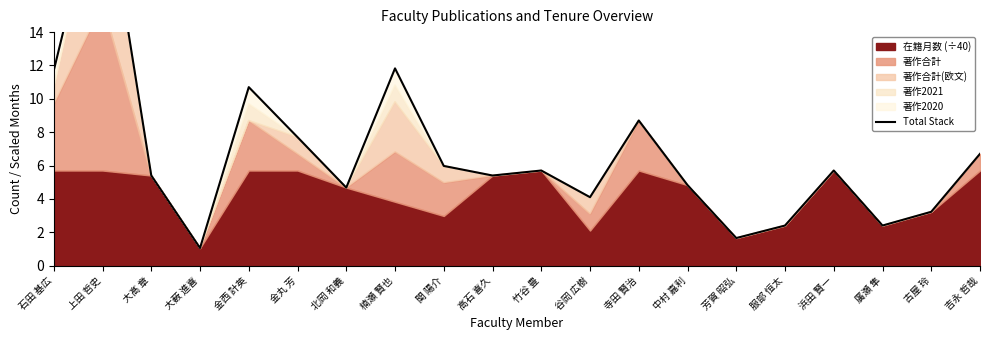

How many interior local valleys (lower than both neighbors) does the data have?

6